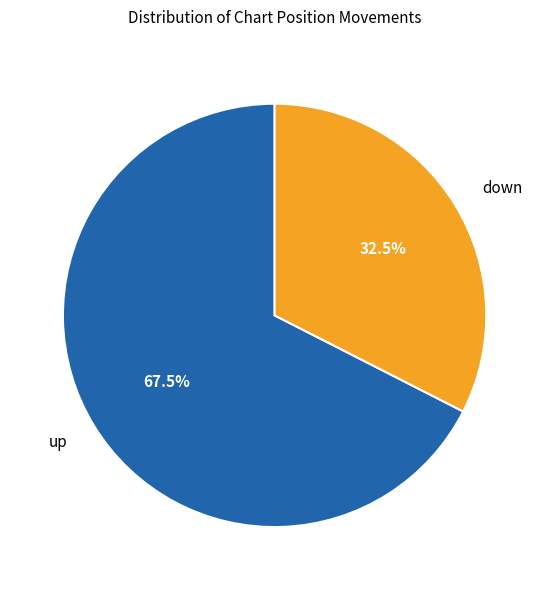

Approximately how many times larger is the value at up compared to down?

2.1